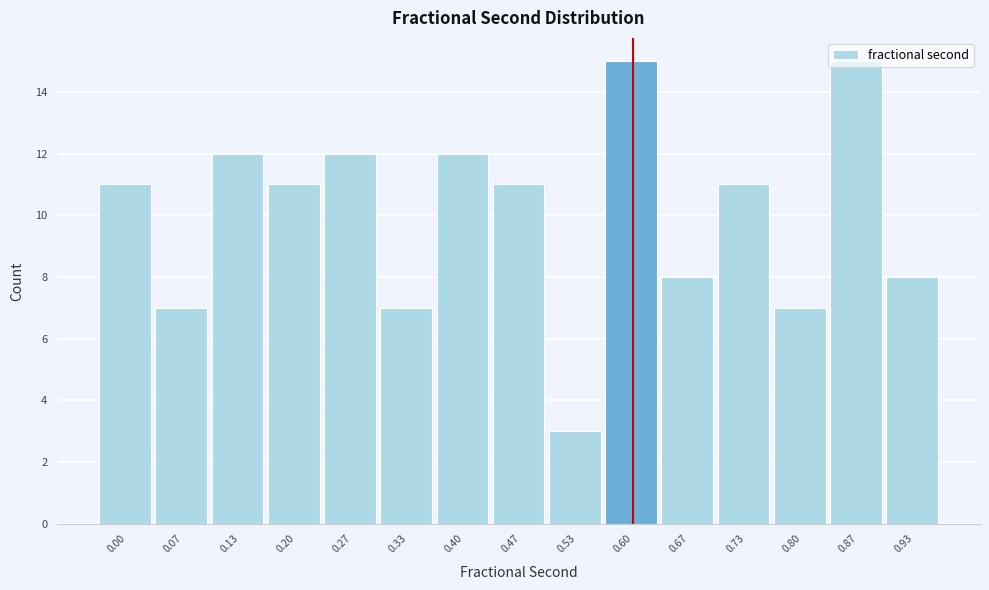

Between 0.27 and 0.67, which is larger?

0.27